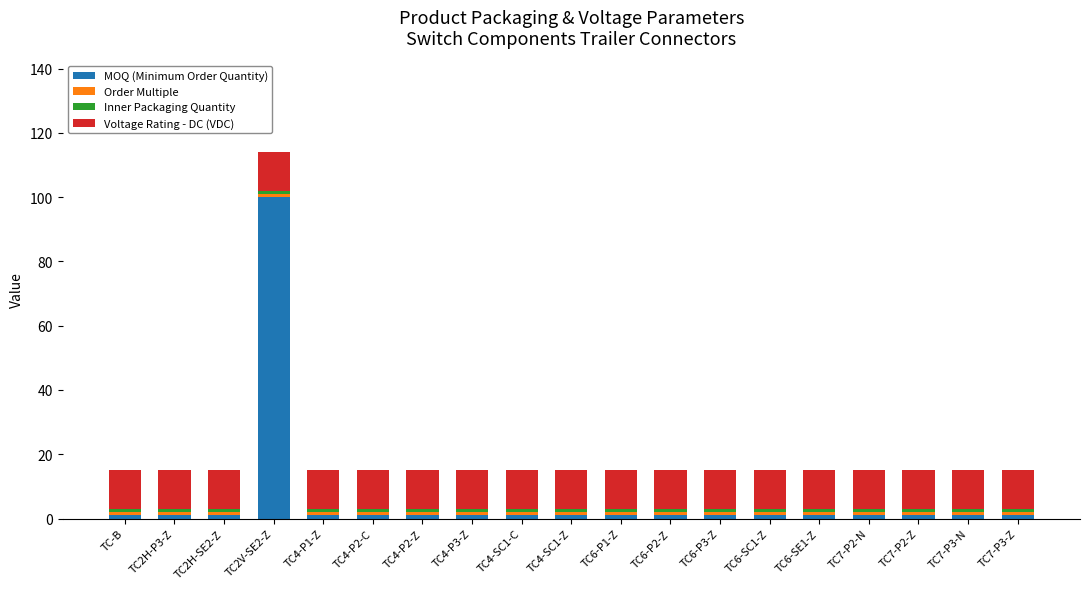

Which category has the highest value in the MOQ (Minimum Order Quantity) series?

TC2V-SE2-Z